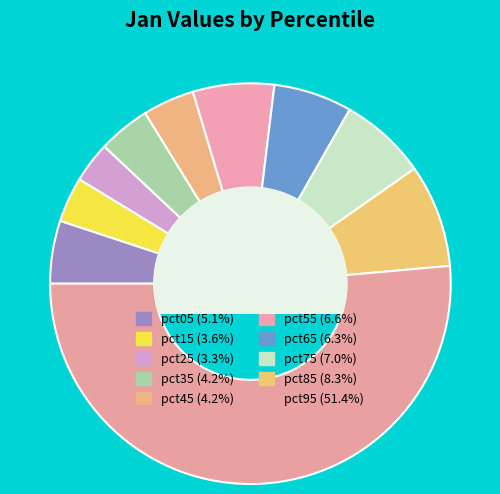

What percentage is the pct25 slice, to the nearest percent?

3%